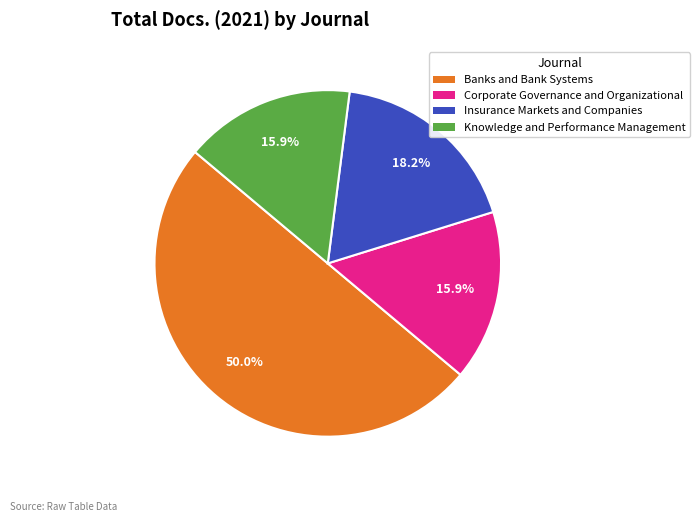

What is the largest slice in the pie chart?

Banks and Bank Systems